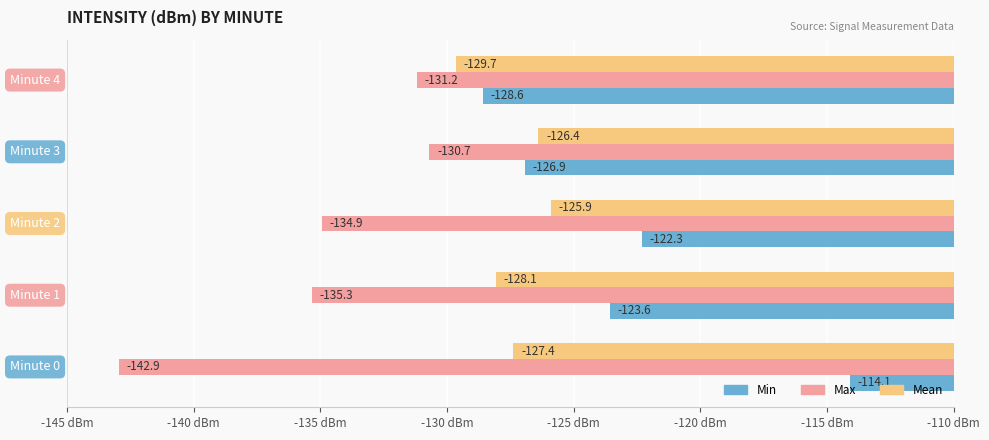

What is the average value of the Max series?

-135.0